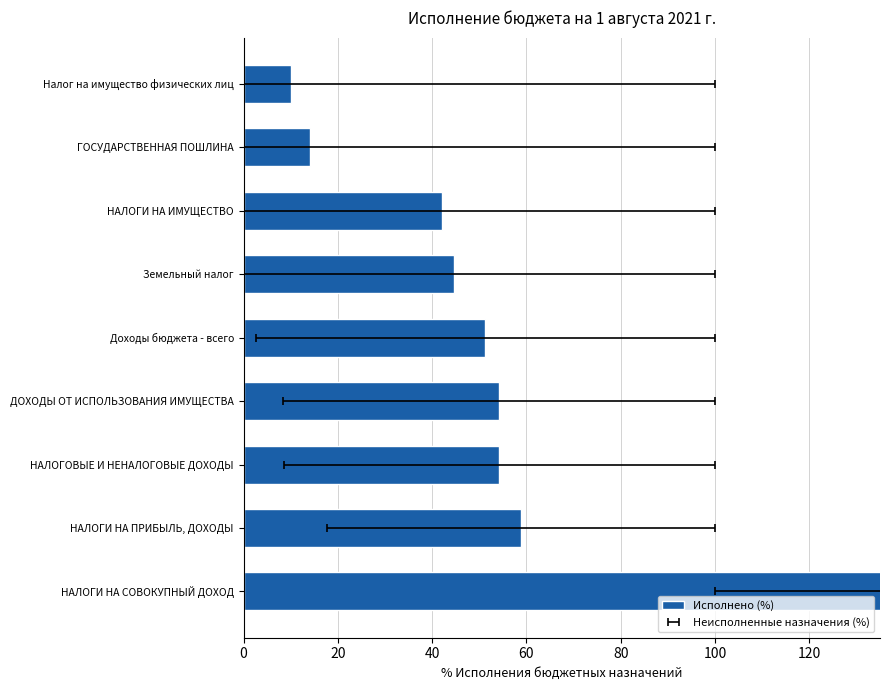

Are the bars grouped side by side (vs. stacked)?

No